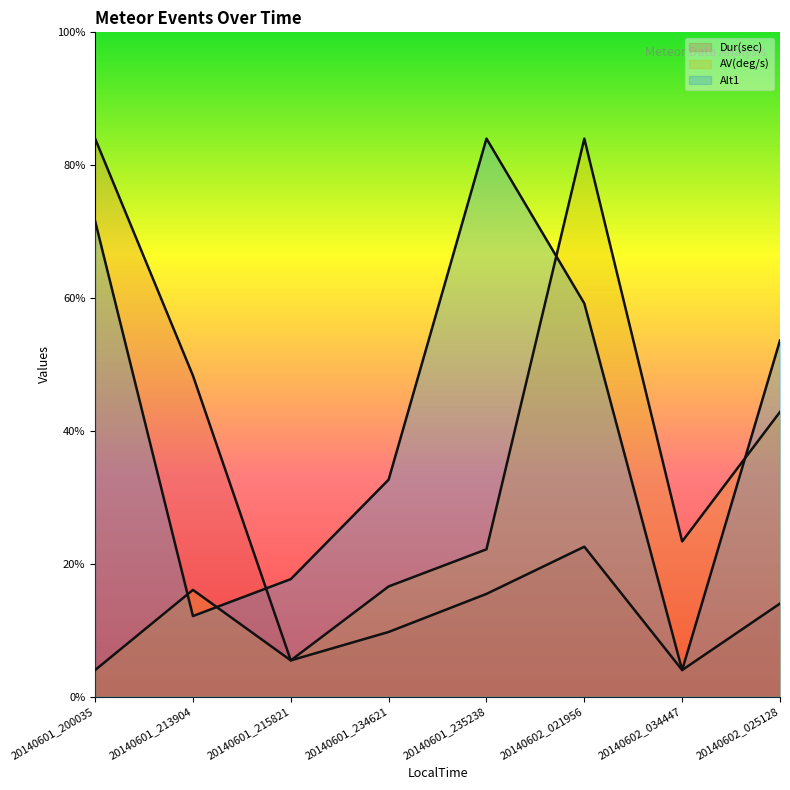

Where is the first local minimum for AV(deg/s) (line)?

20140601_215821